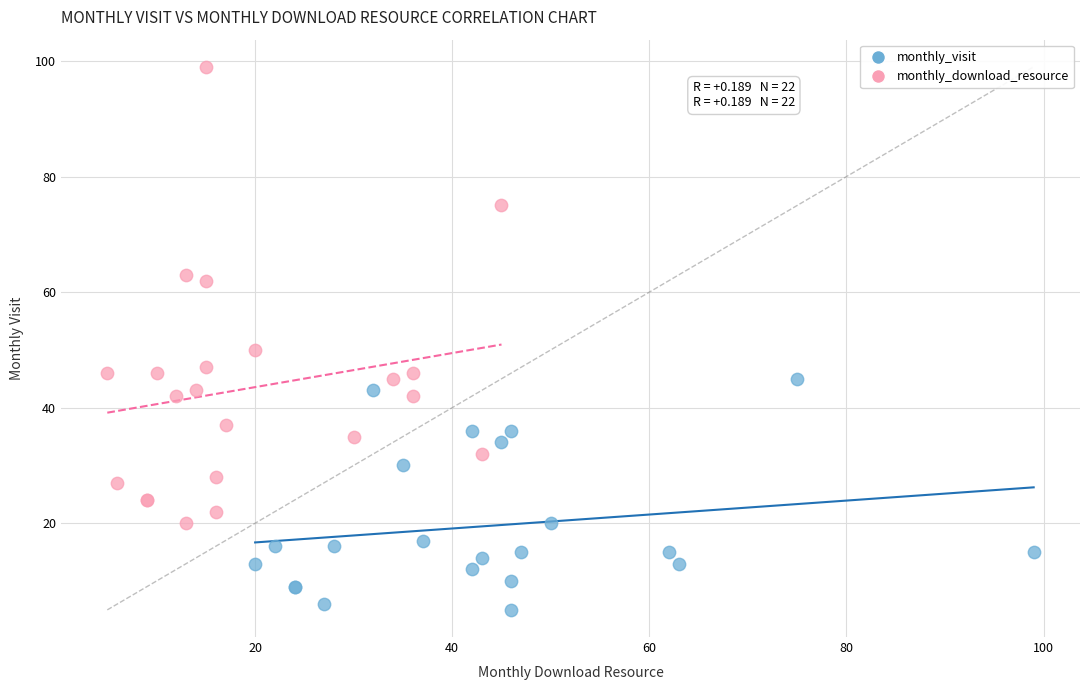

Which series reaches the minimum Y coordinate?

monthly_visit